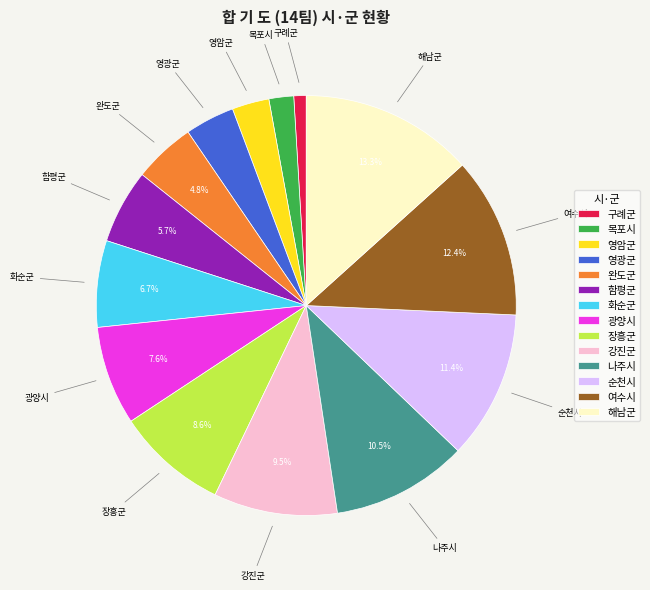

To the nearest percent, what is the combined percentage of 영광군 and 해남군?

17%